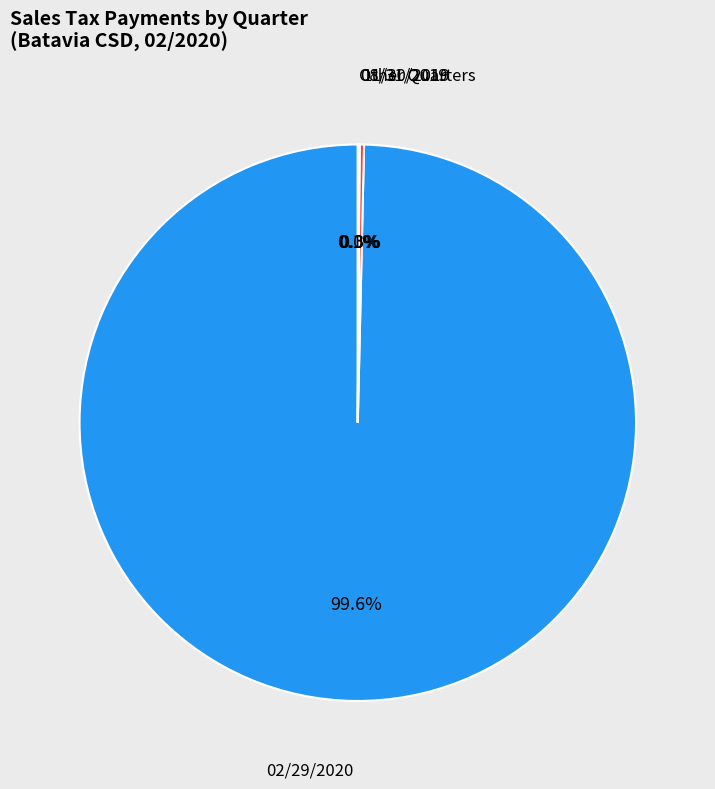

Which category accounts for the majority?

02/29/2020